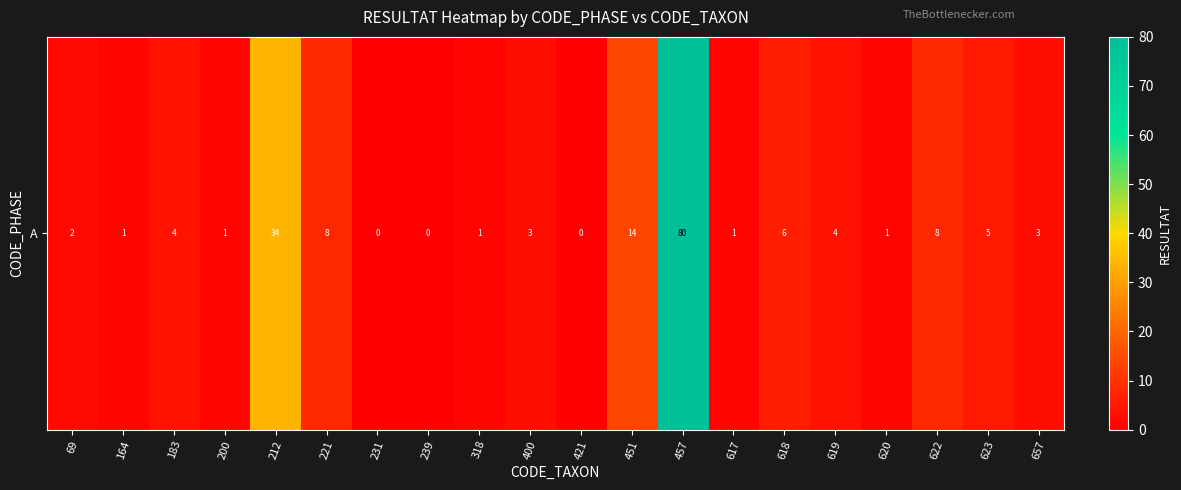

List the labels in order of value, largest first.

457, 212, 451, 221, 622, 618, 623, 183, 619, 400, 657, 69, 164, 200, 318, 617, 620, 231, 239, 421